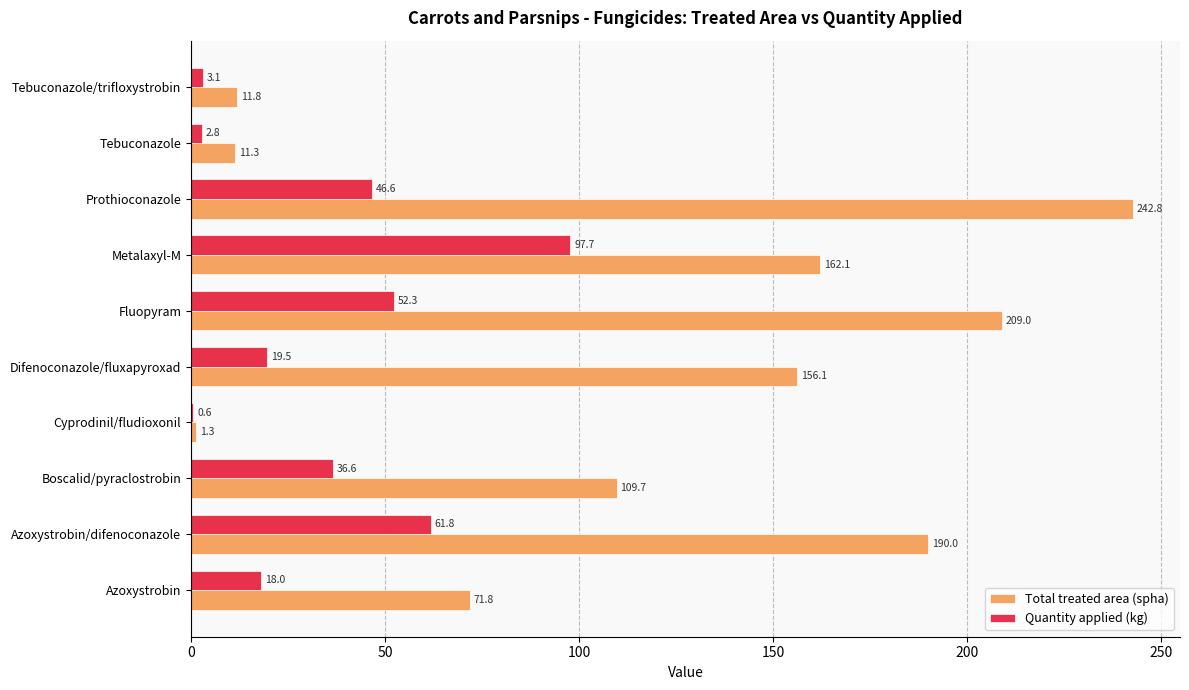

At which category is the sum across all series the highest?

Prothioconazole